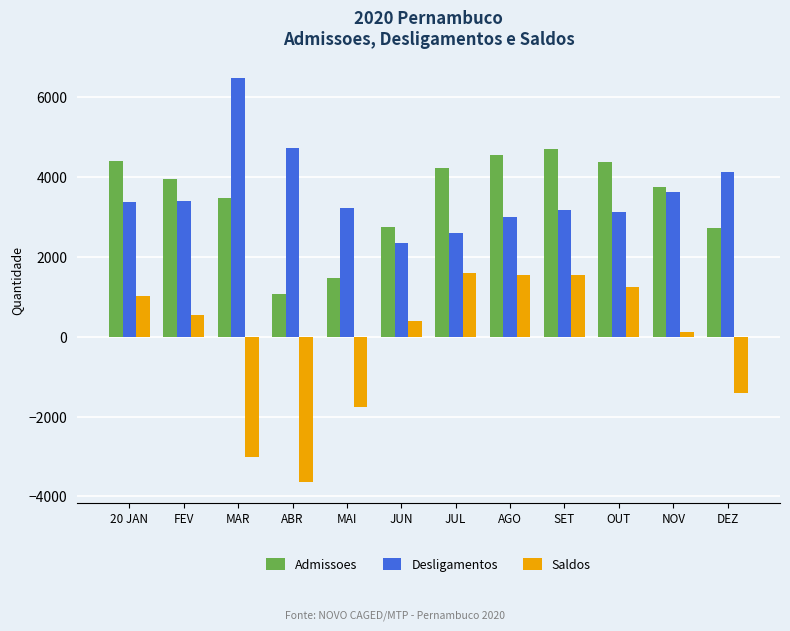

What is the difference between the maximum and minimum values in the Desligamentos series?

4135